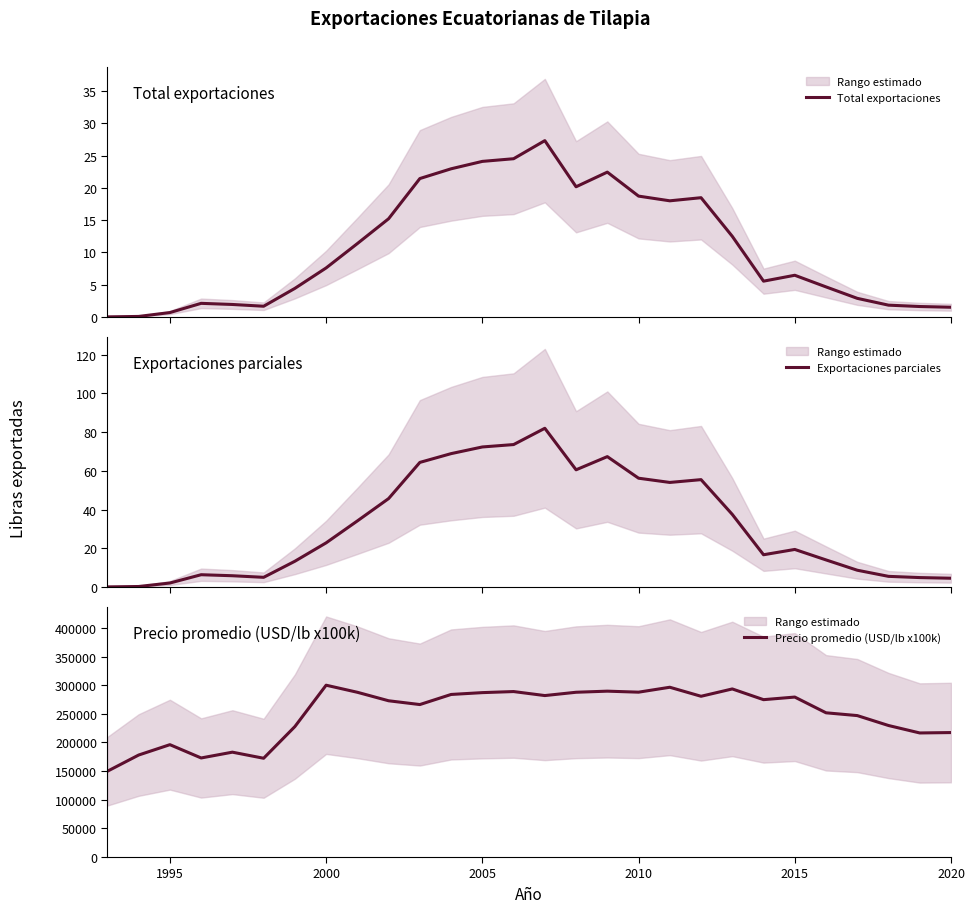

What are all the series names shown in the legend?

Total exportaciones, Exportaciones parciales, Precio promedio (USD/lb x100k)